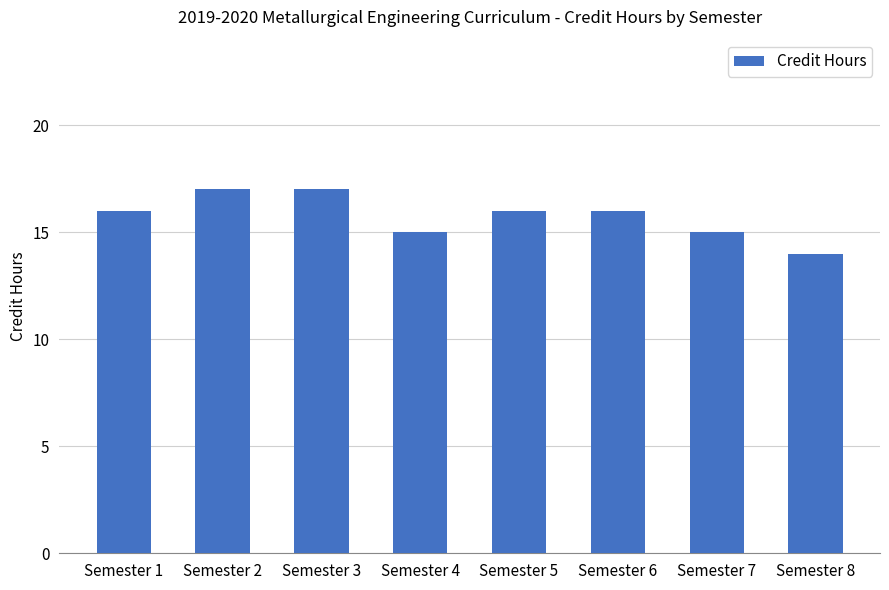

True or false: the data shows 16 at Semester 5.

True